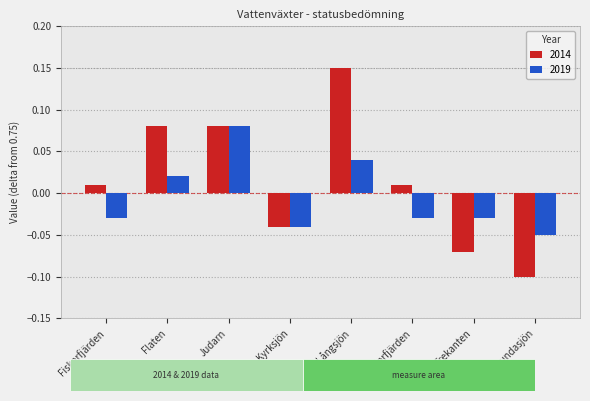

At which category does the chart reach its minimum across all series?

Ulvsundasjön